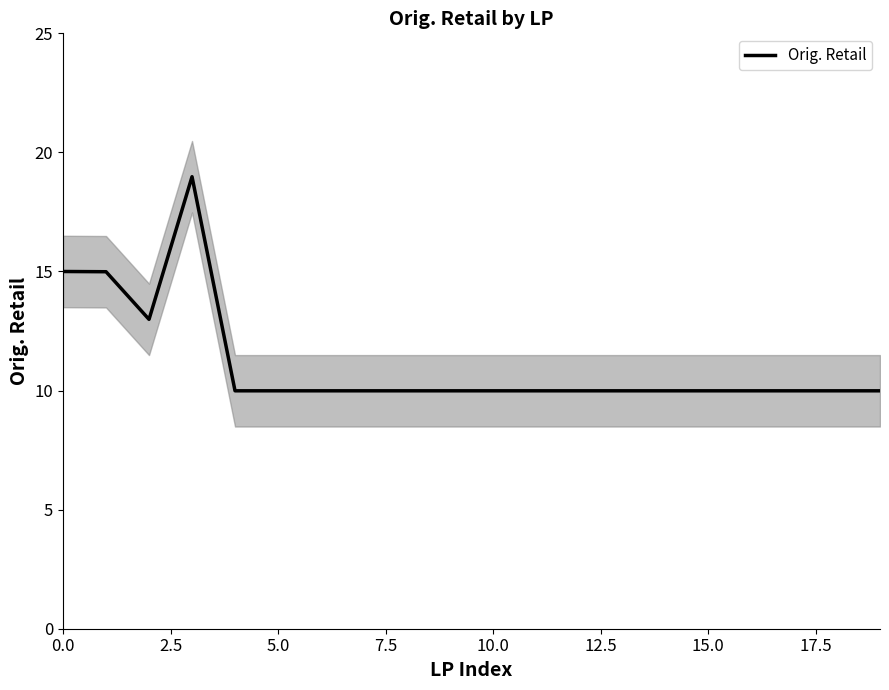

True or false: Orig. Retail has a value of 15.0 at 0.0.

True